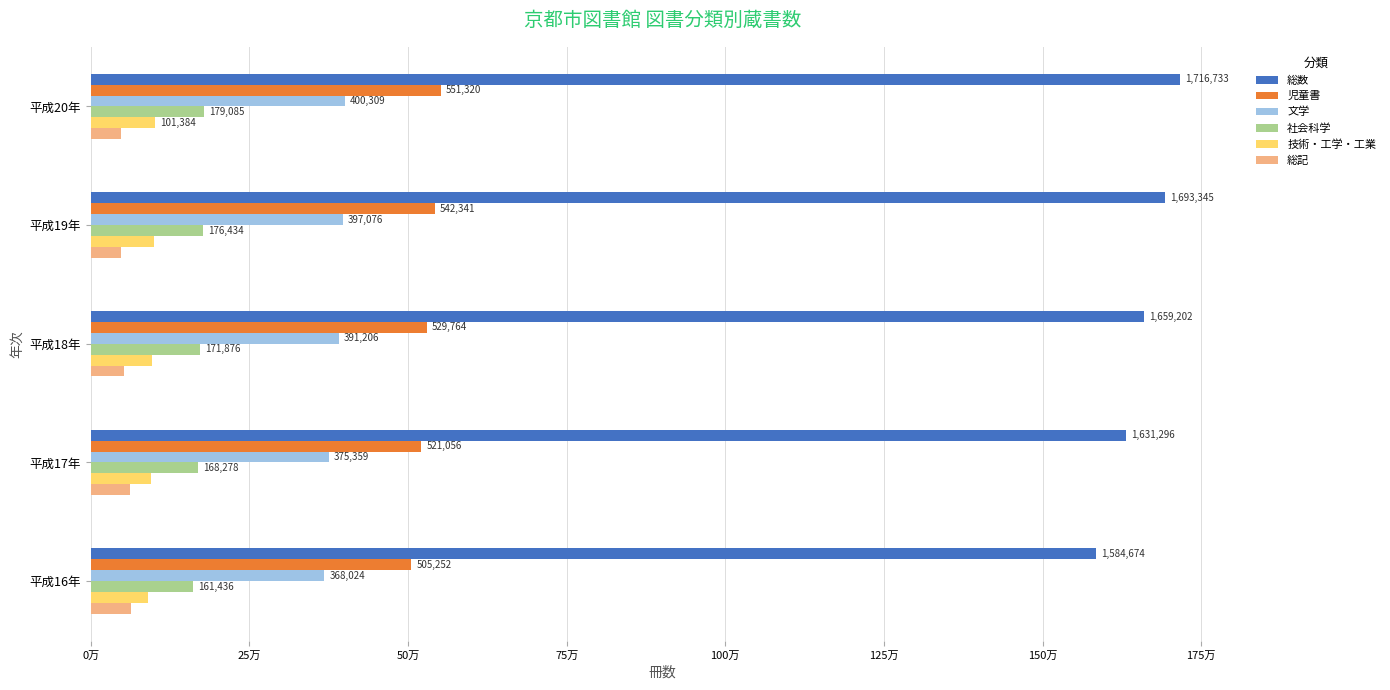

What are all the series names shown in the legend?

総数, 児童書, 文学, 社会科学, 技術・工学・工業, 総記